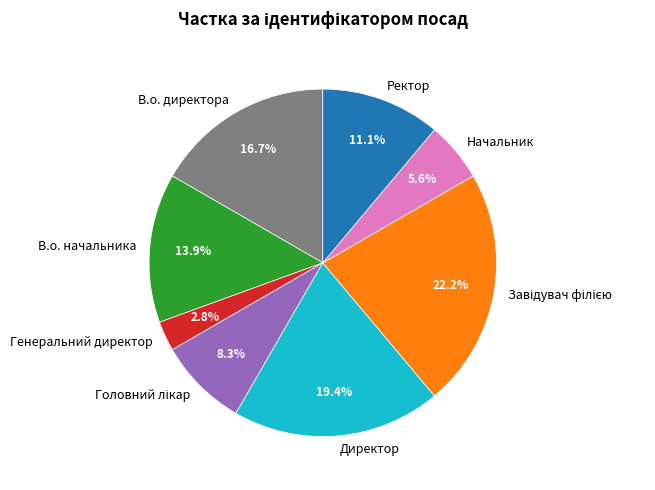

To the nearest percent, what is the average slice percentage?

12%